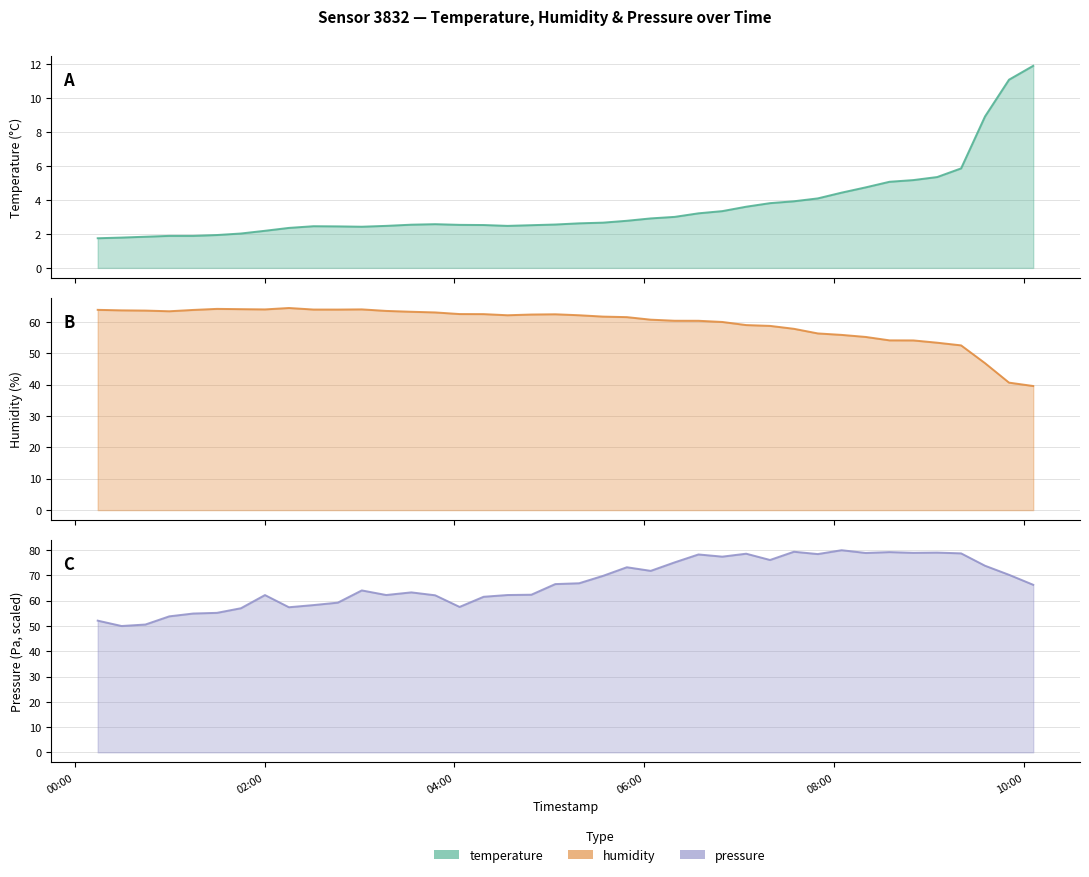

Count the number of categories in the chart.

40